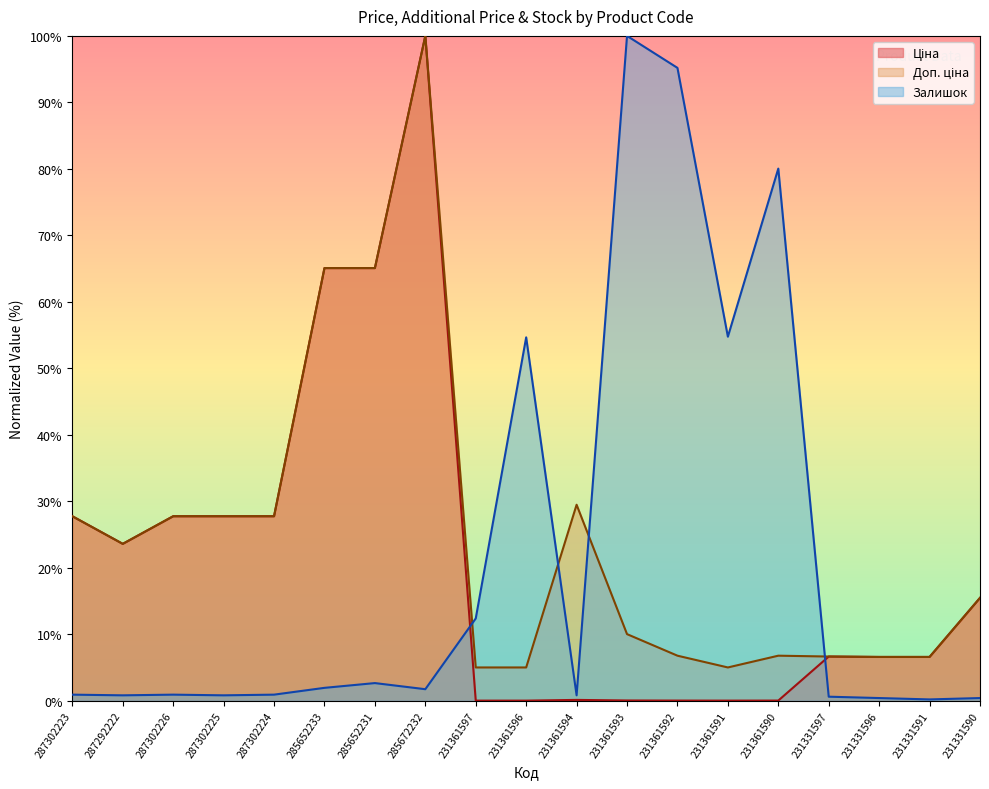

At which label does Ціна first exceed 6?

287302223